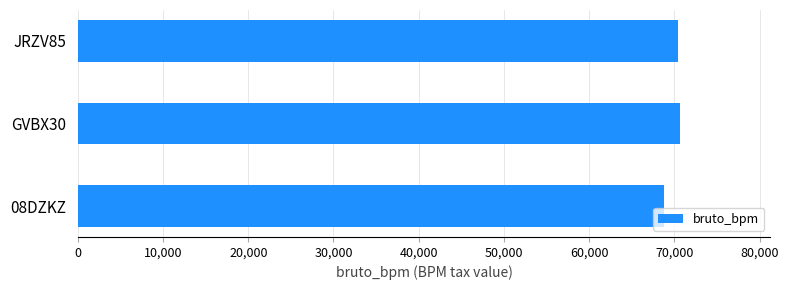

Where is the data nearest to the value 69735?

JRZV85